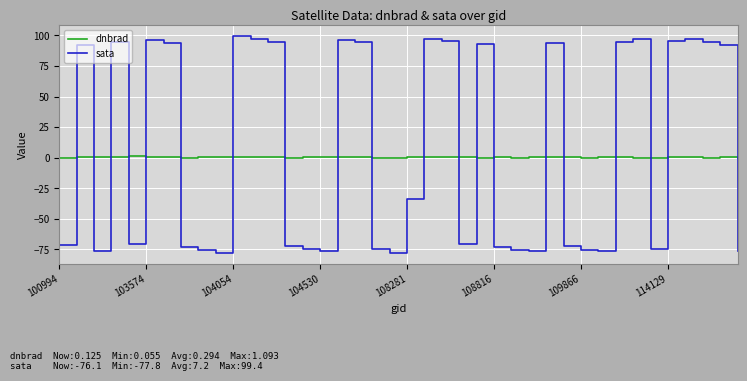

List the series in order of their peak value, lowest first.

dnbrad, sata